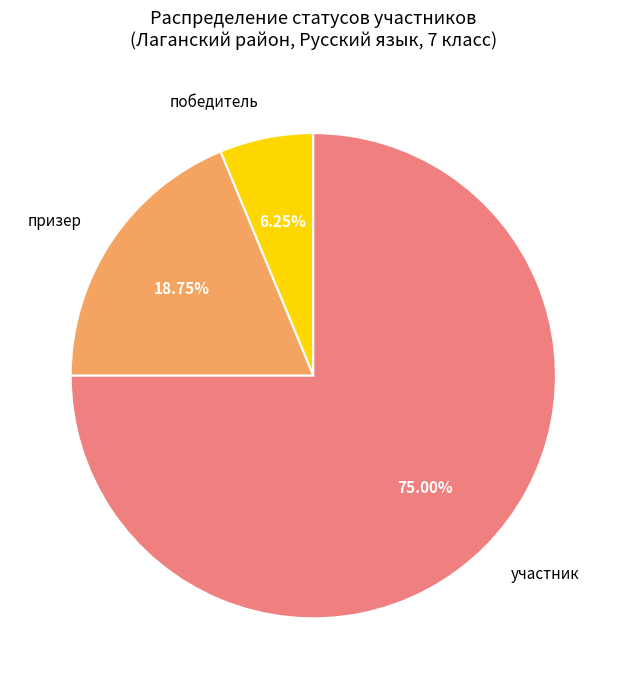

Does any single category account for the majority?

Yes